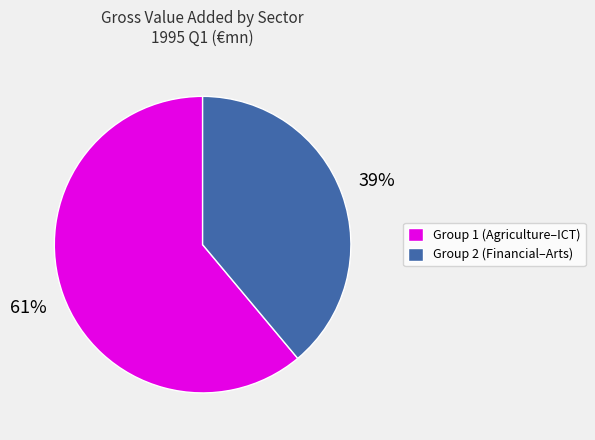

Rank the categories by value from lowest to highest.

Group 2 (Financial–Arts), Group 1 (Agriculture–ICT)